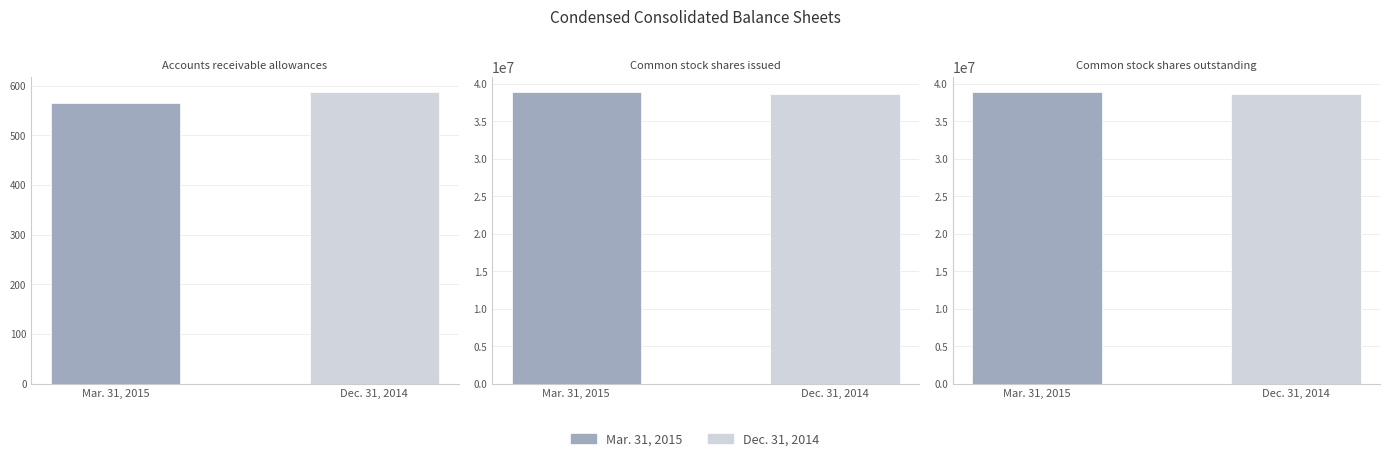

Which category has the lowest value in the Dec. 31, 2014 series?

Accounts receivable allowances